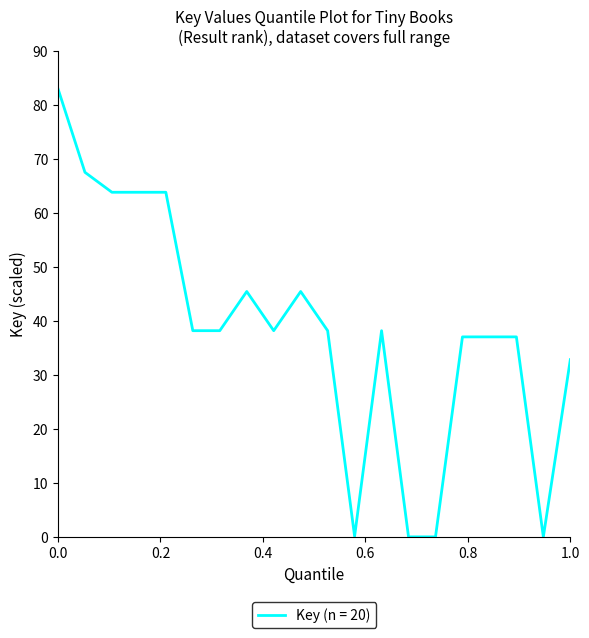

How many categories are shown in the chart?

20